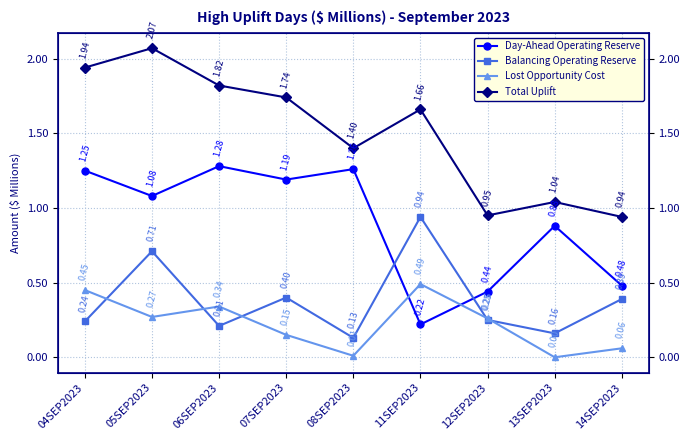

How many lines are shown in the chart?

4